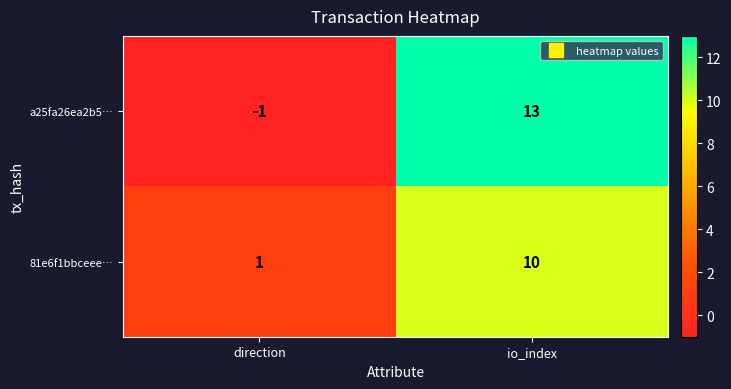

Which category has the highest value across all series?

io_index